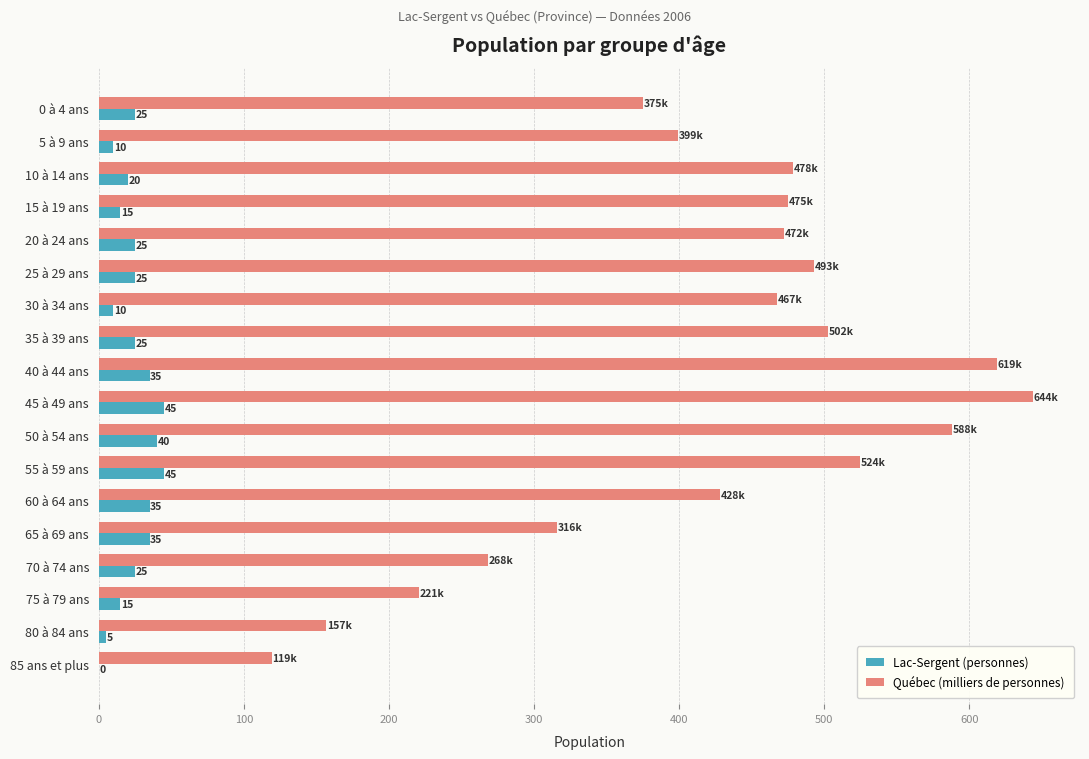

Is the value of Québec (milliers de personnes) at 0 à 4 ans greater than the value of Lac-Sergent (personnes) at 70 à 74 ans?

Yes